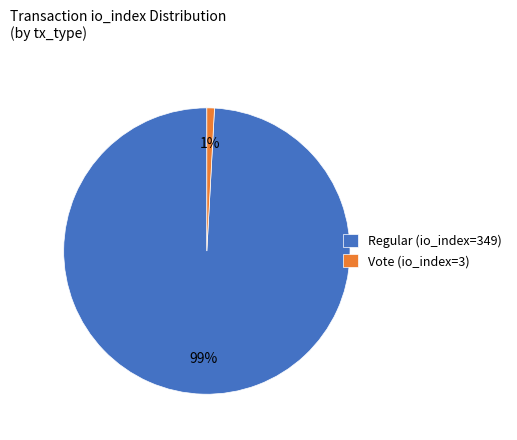

Combined, do Vote (io_index=3) and Regular (io_index=349) account for over 50%?

Yes